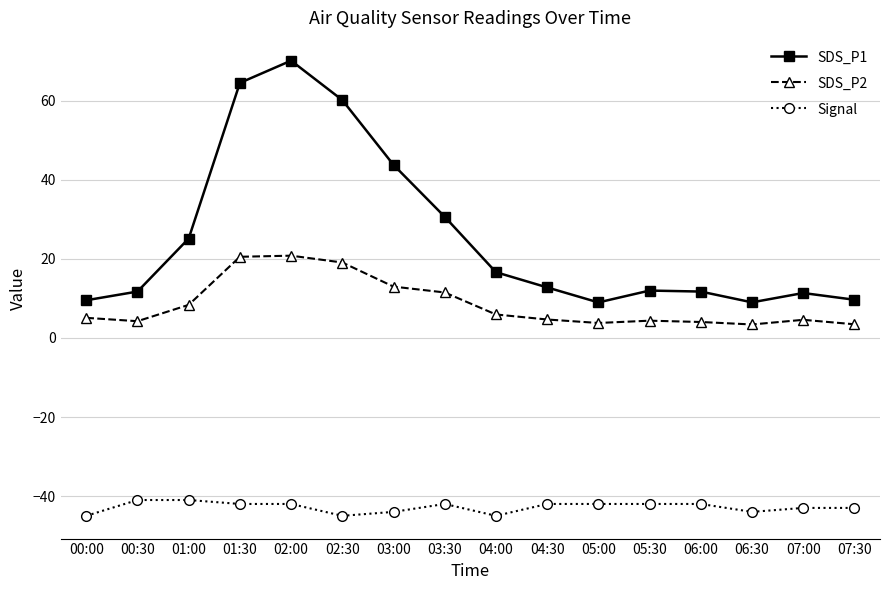

What is the spread (max minus min) of values at 02:30?

105.2